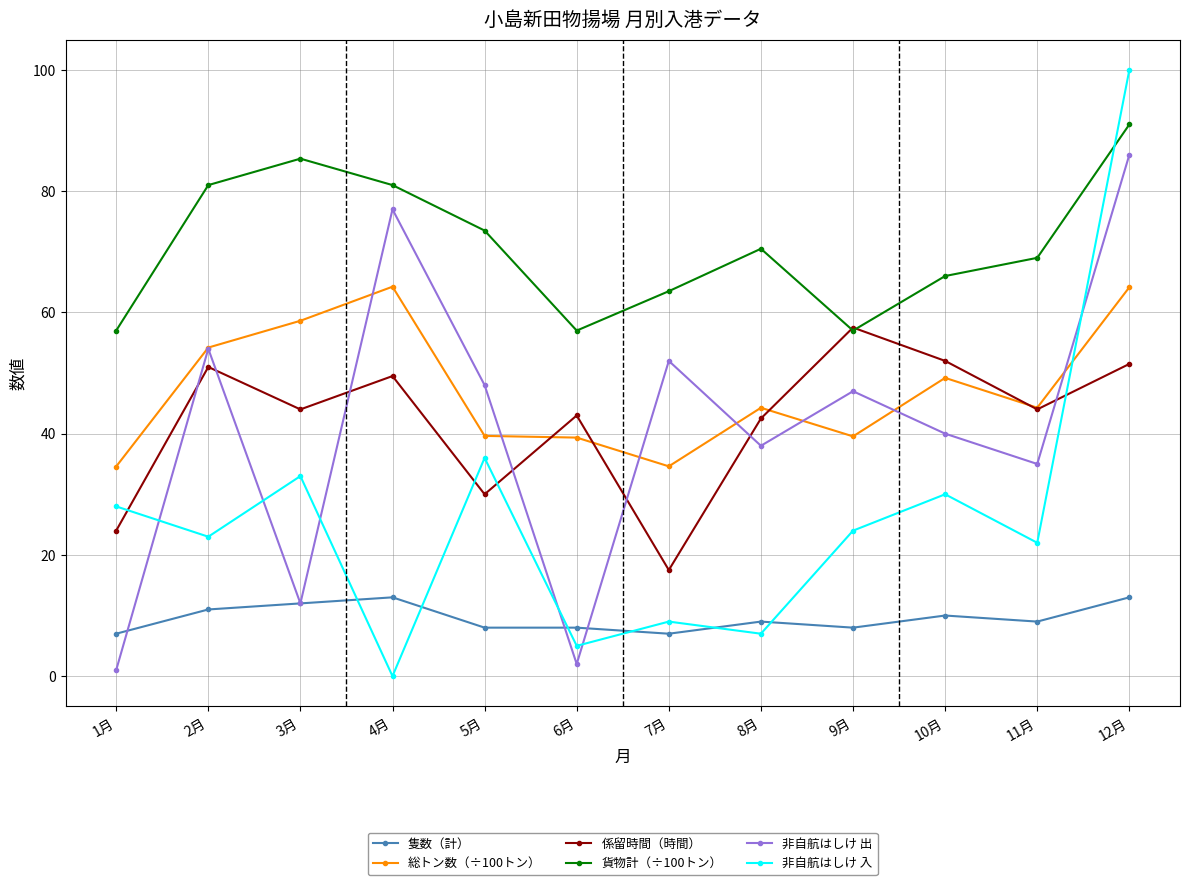

What is the sum of the 非自航はしけ 入 values at 12月 and 8月?

107.0